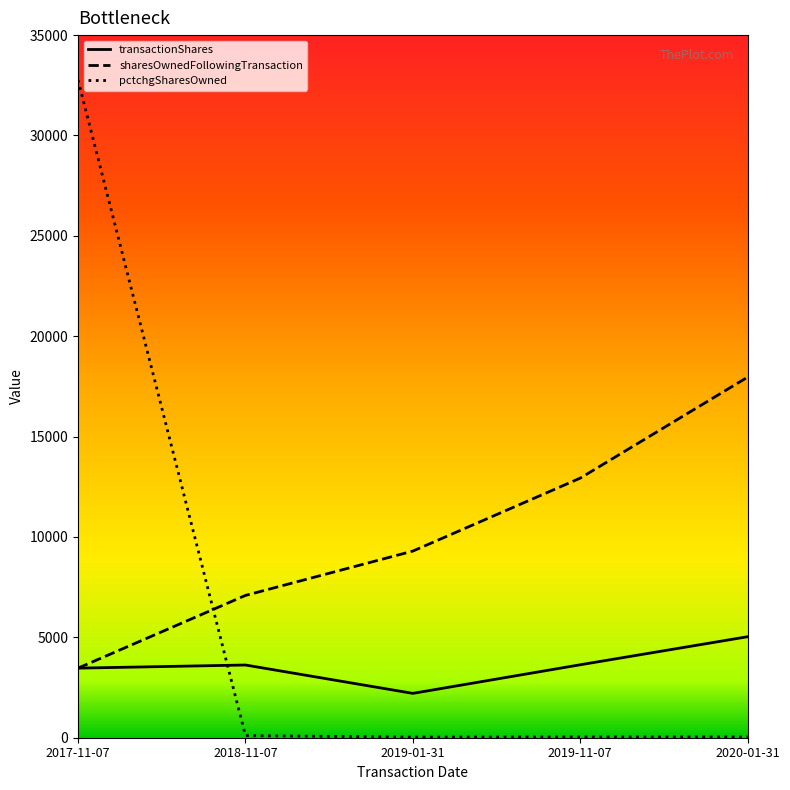

Between which two adjacent categories do transactionShares and pctchgSharesOwned first intersect?

2017-11-07 and 2018-11-07